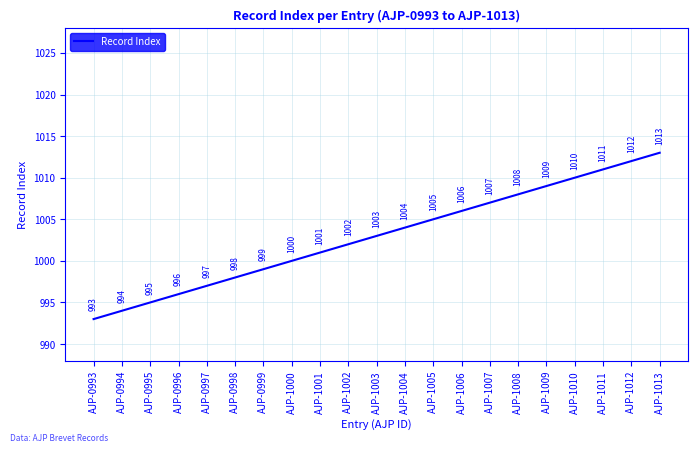

What value does the data have at AJP-1013?

1013